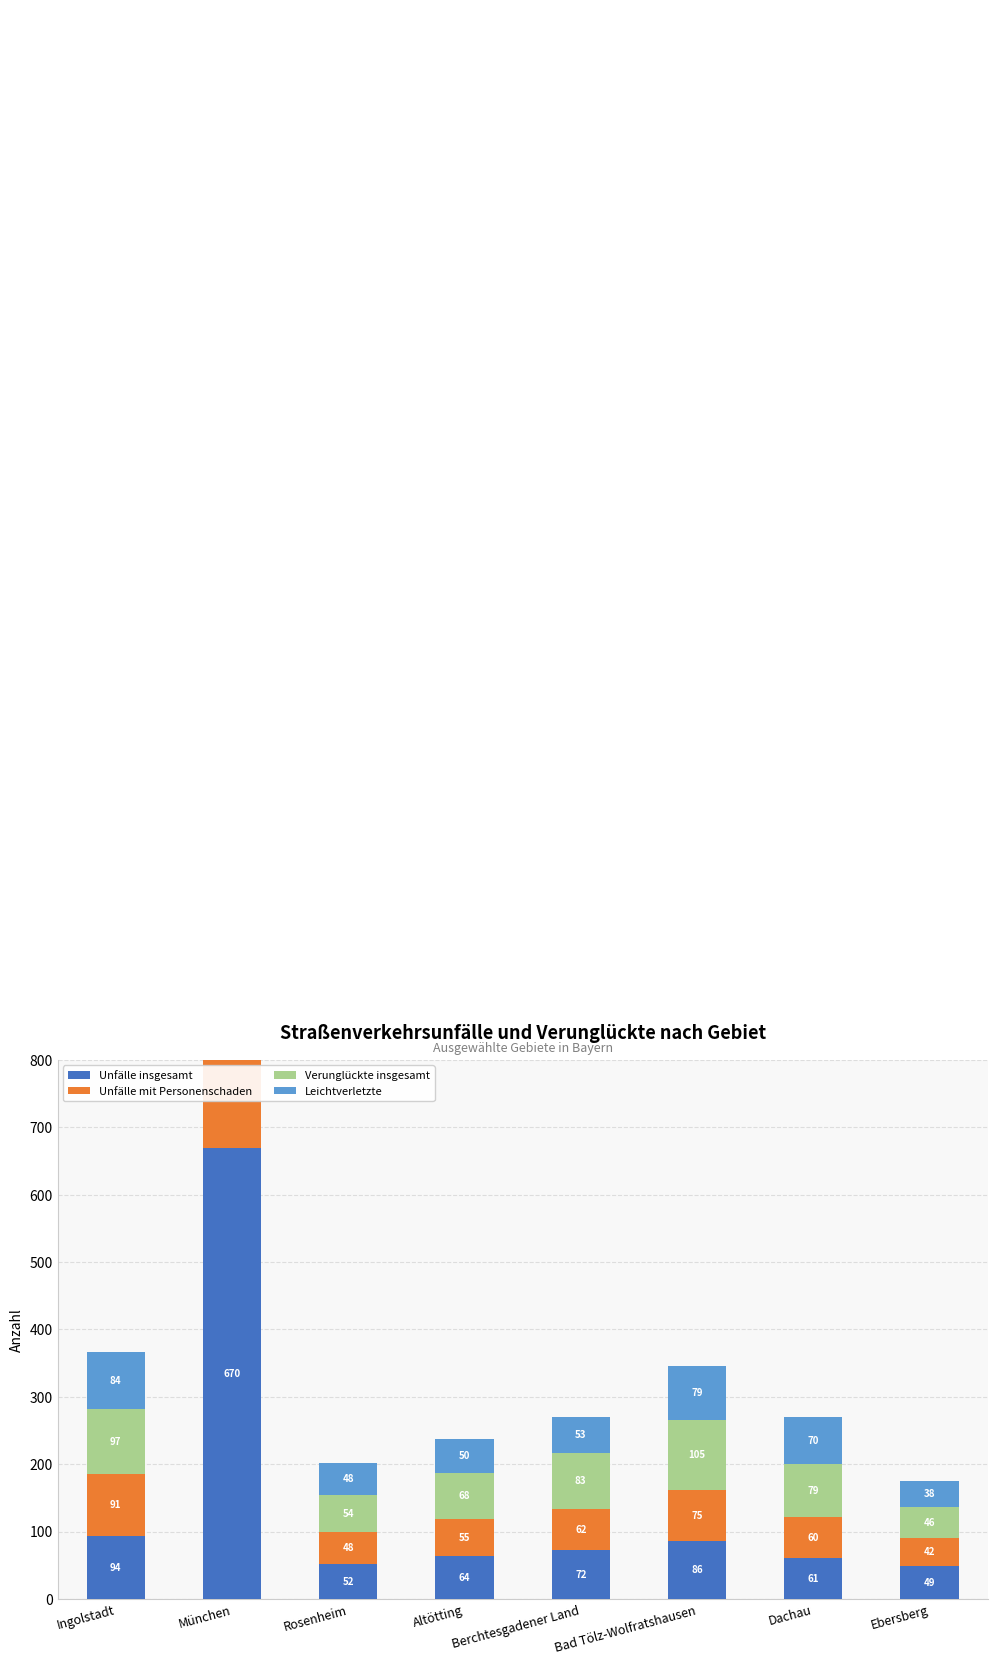

List the series in order of their peak value, highest first.

Verunglückte insgesamt, Leichtverletzte, Unfälle insgesamt, Unfälle mit Personenschaden